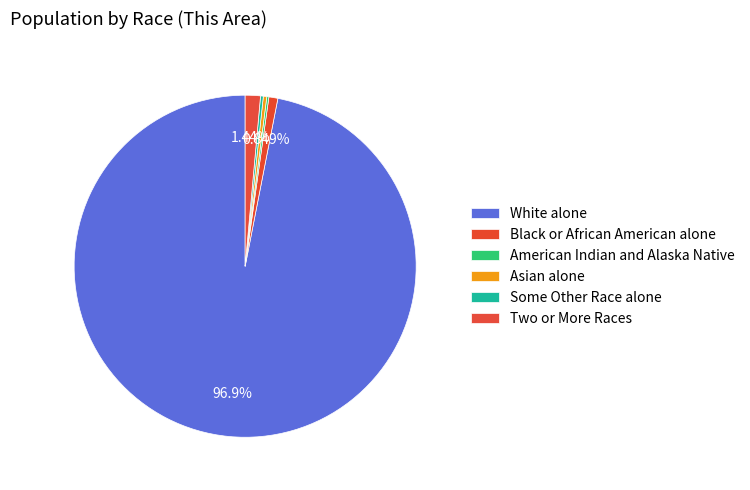

To the nearest percent, what is the combined percentage of American Indian and Alaska Native and Black or African American alone?

1%